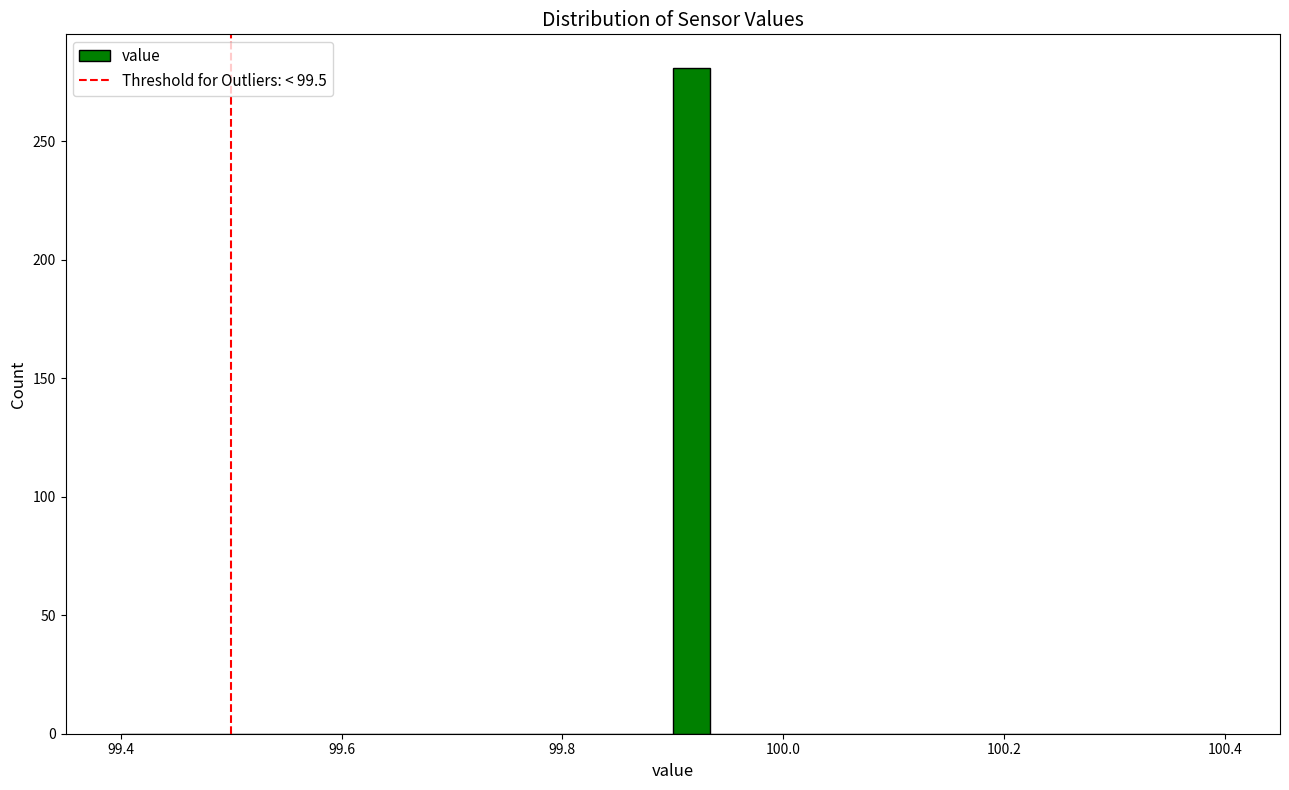

Read against the x-axis, roughly where is the centre of the tallest bar?

99.92